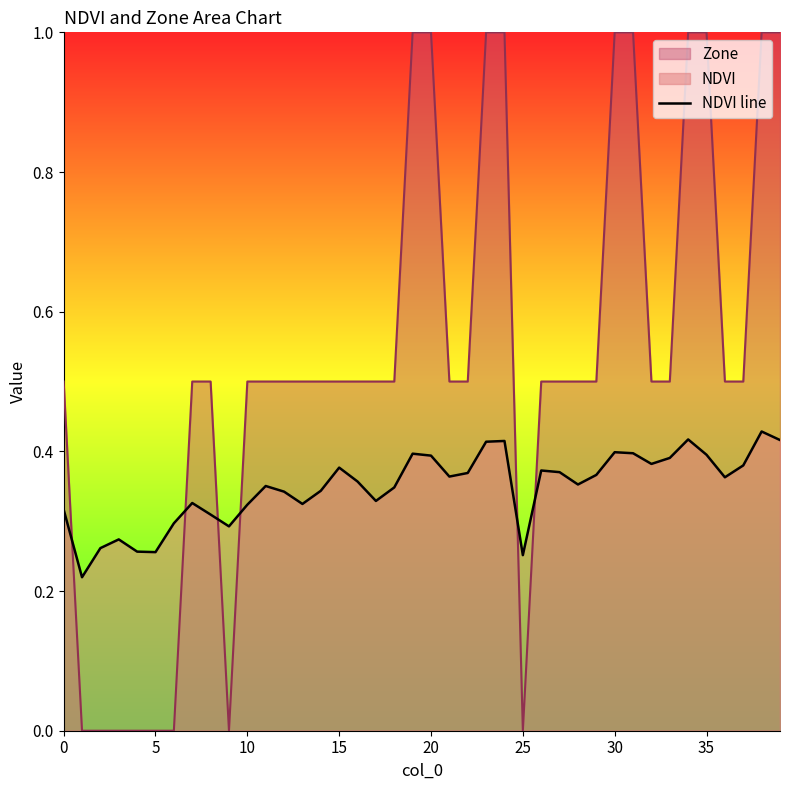

Where is the data nearest to the value 0?

5